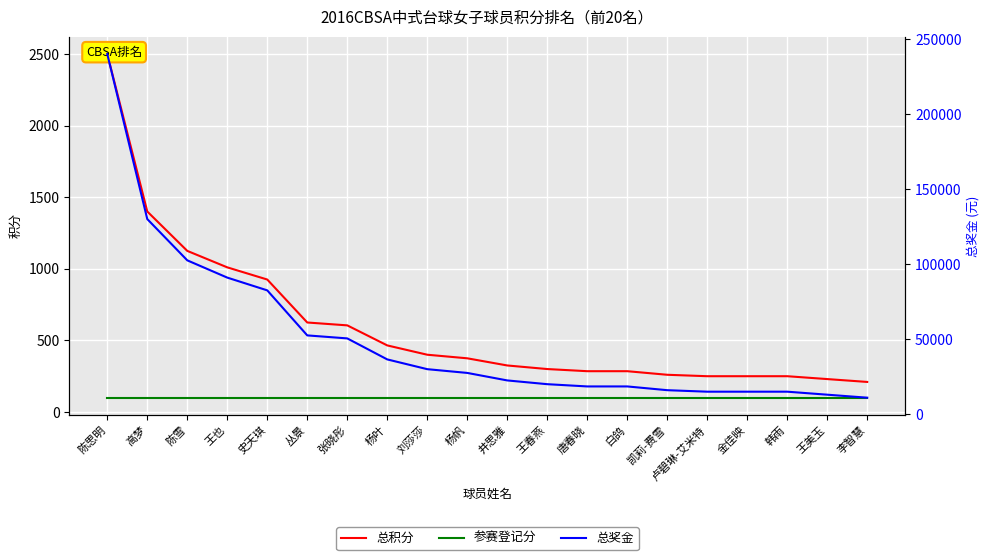

Which has a higher value, 杨叶 or 白鸽?

杨叶